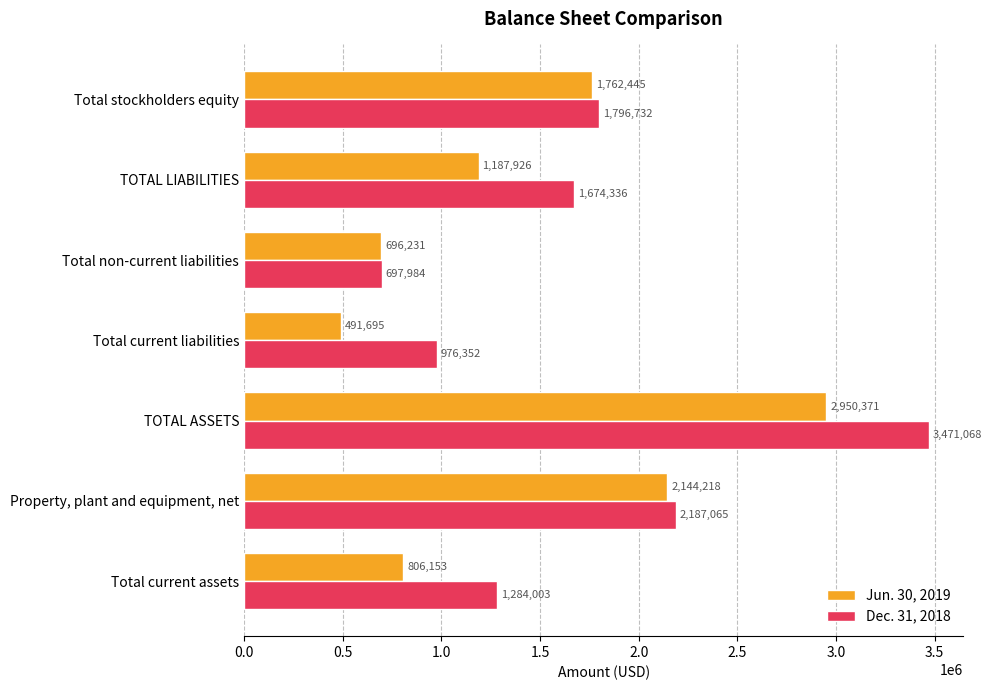

Is it true that Jun. 30, 2019 equals 1217365 at Total current assets?

False